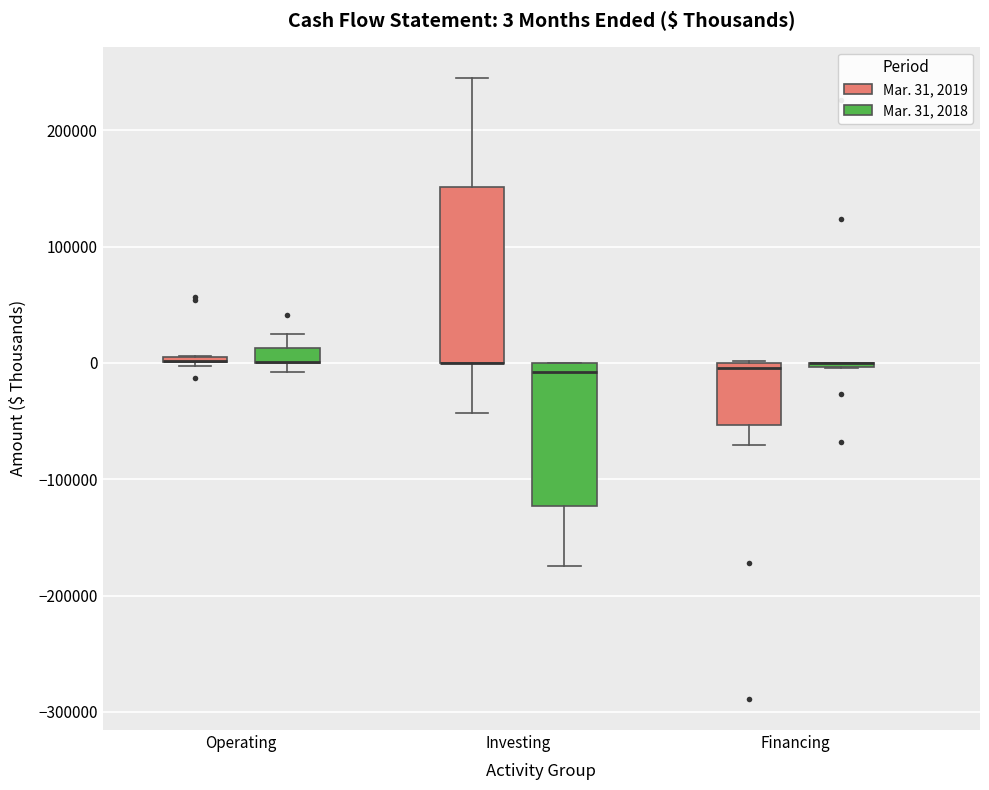

Which box is the tallest, from its lower edge to its upper edge?

Investing (Mar. 31, 2019)